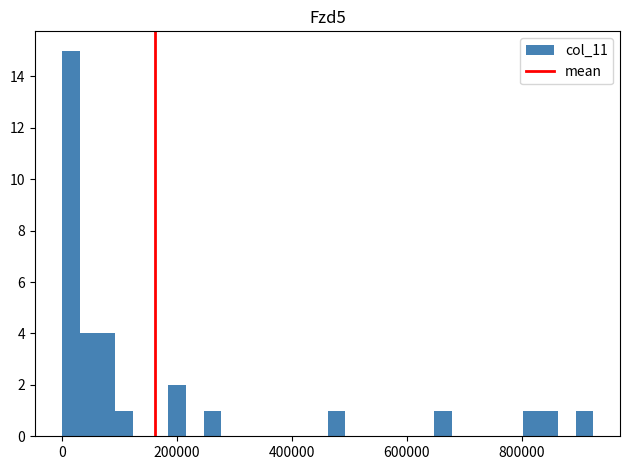

Read against the x-axis, roughly where is the centre of the tallest bar?

20000